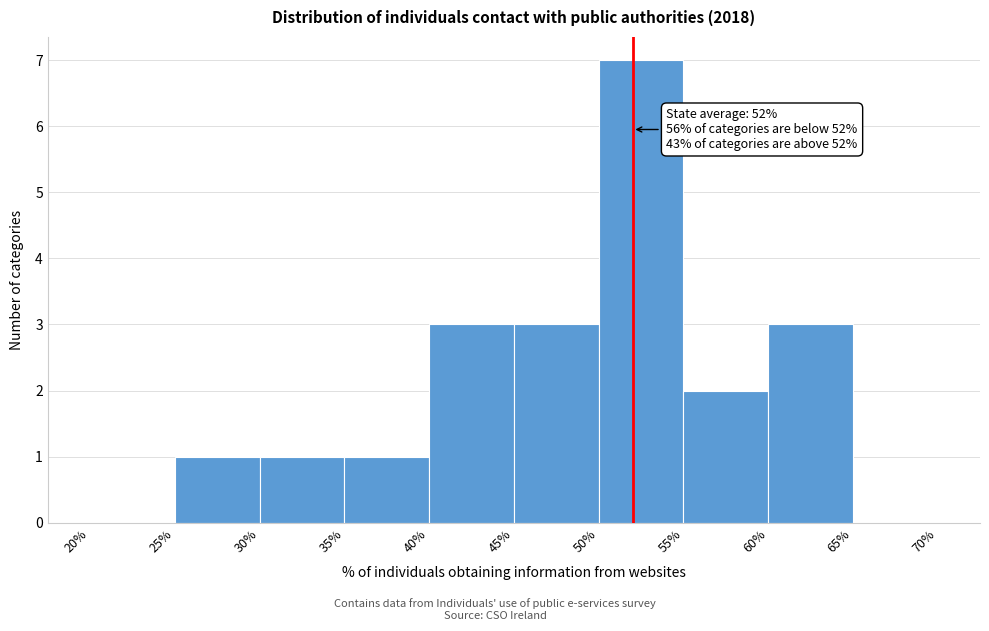

Which range on the x-axis has the tallest bar?

50% to 55%